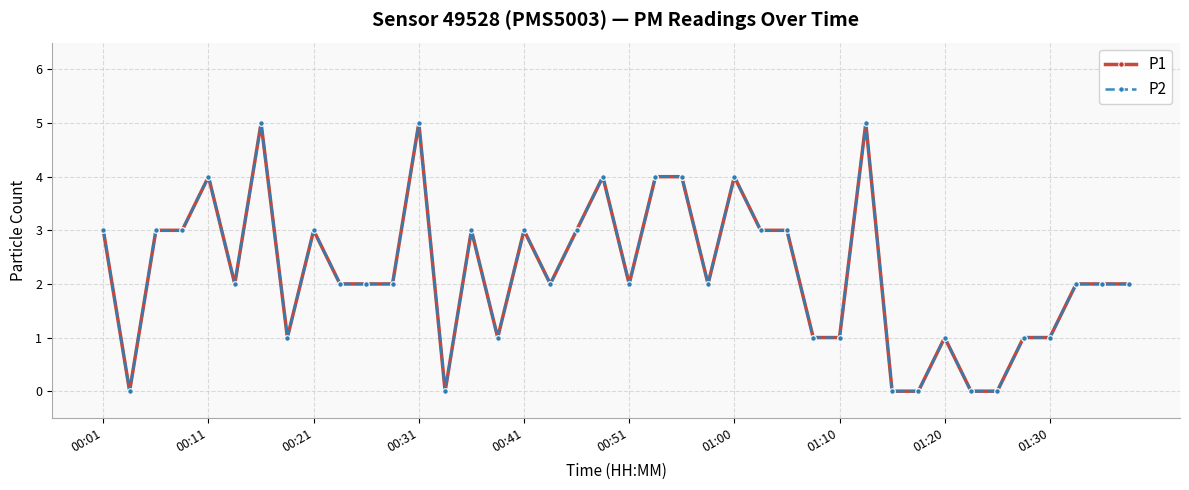

What is the average value of the P1 series?

2